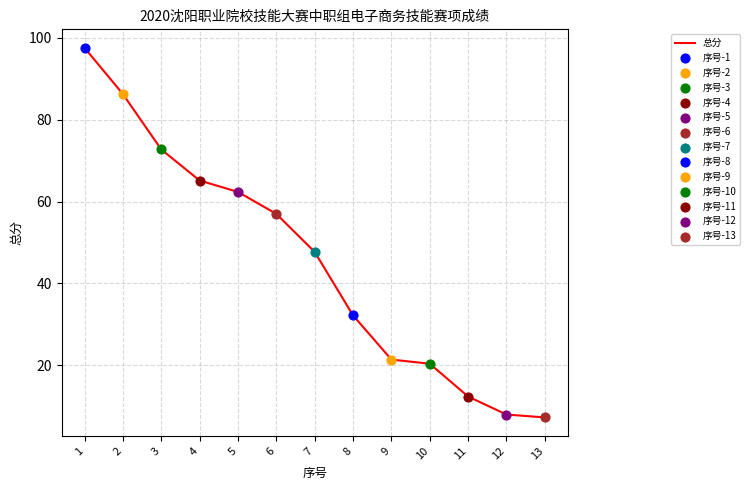

Which has a higher value, 4 or 8?

4